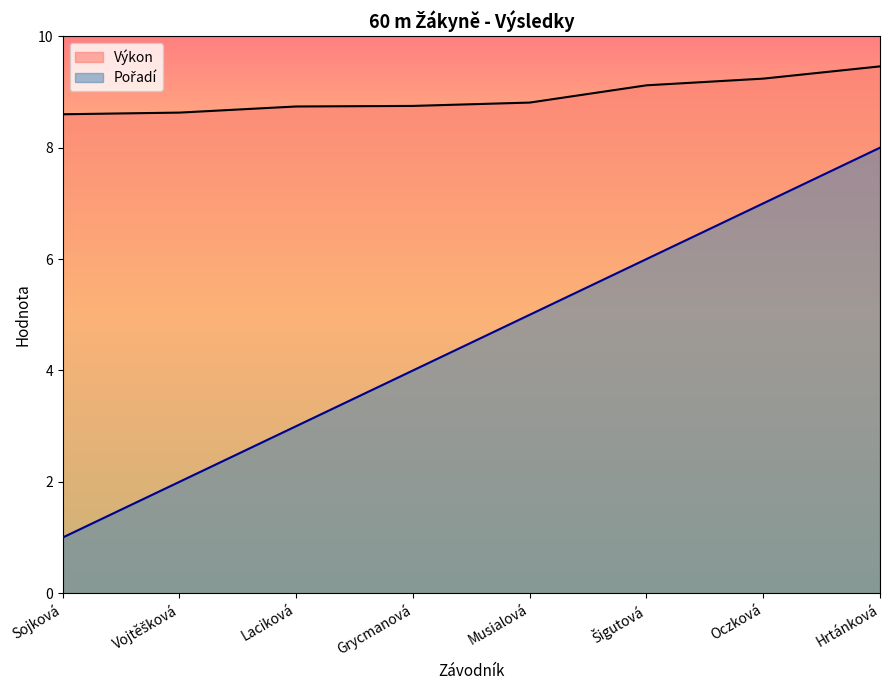

What is the highest value of the Pořadí series?

8.0